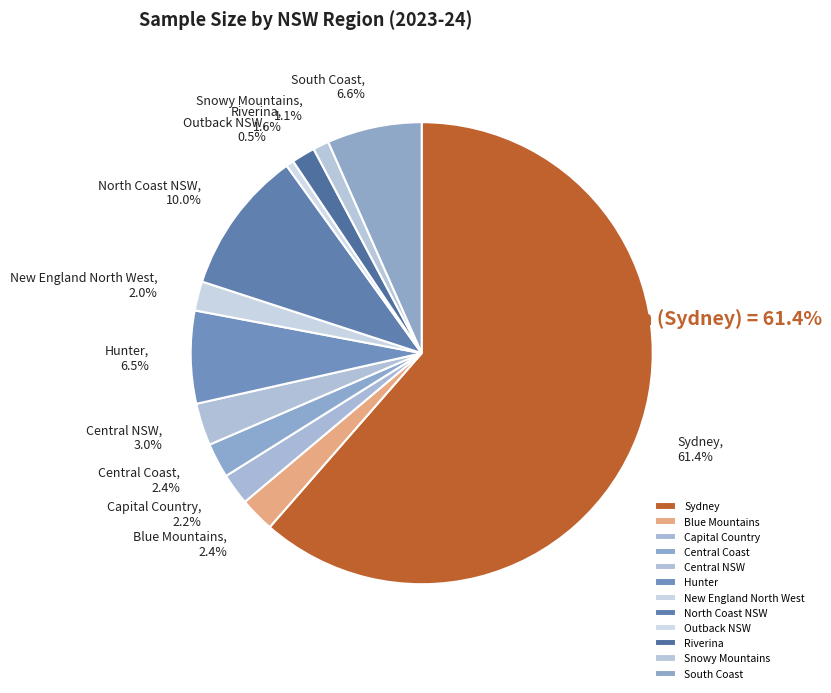

What percentage is the Blue Mountains slice, to the nearest percent?

2%